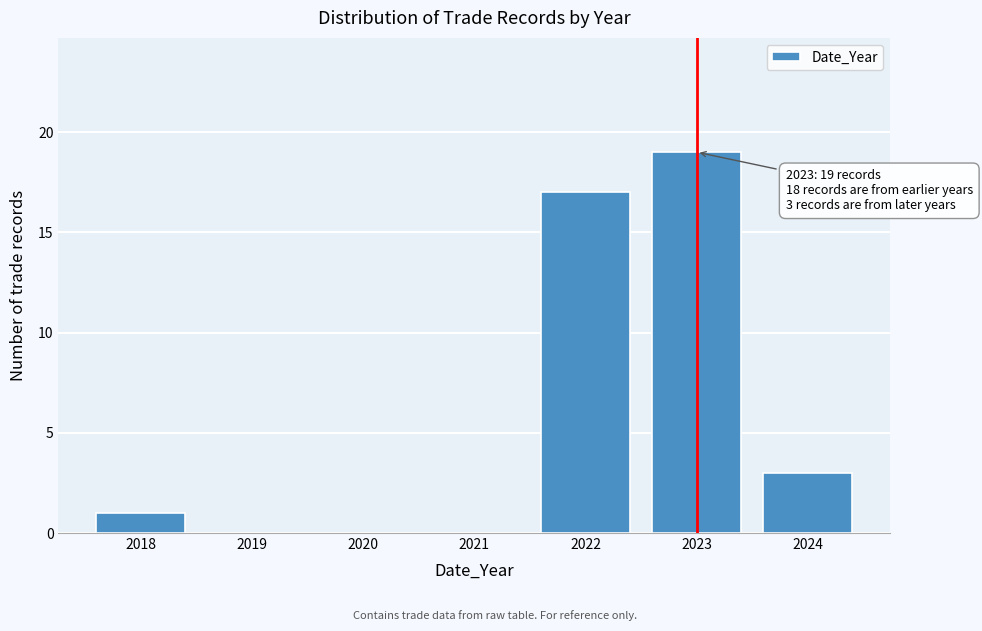

Reading left to right, transcribe all the data shown in this chart.

2018=1	2019=0	2020=0	2021=0	2022=17	2023=19	2024=3